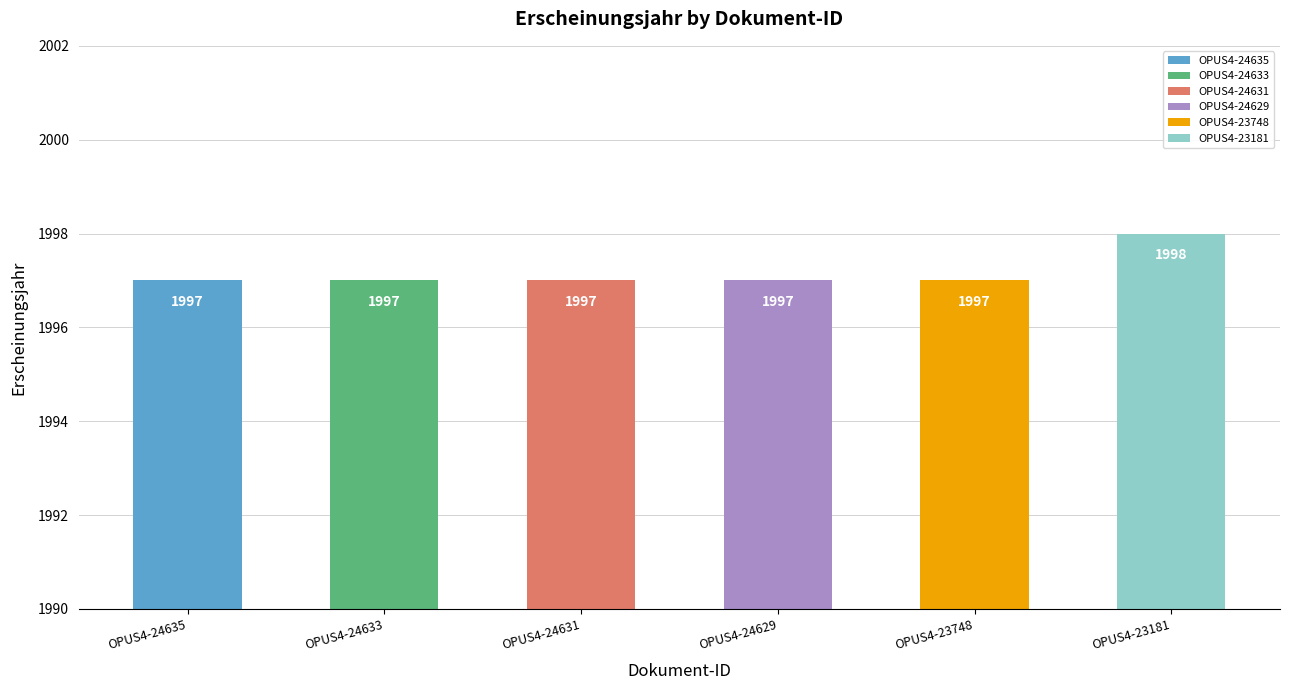

What is the smallest value displayed?

1997